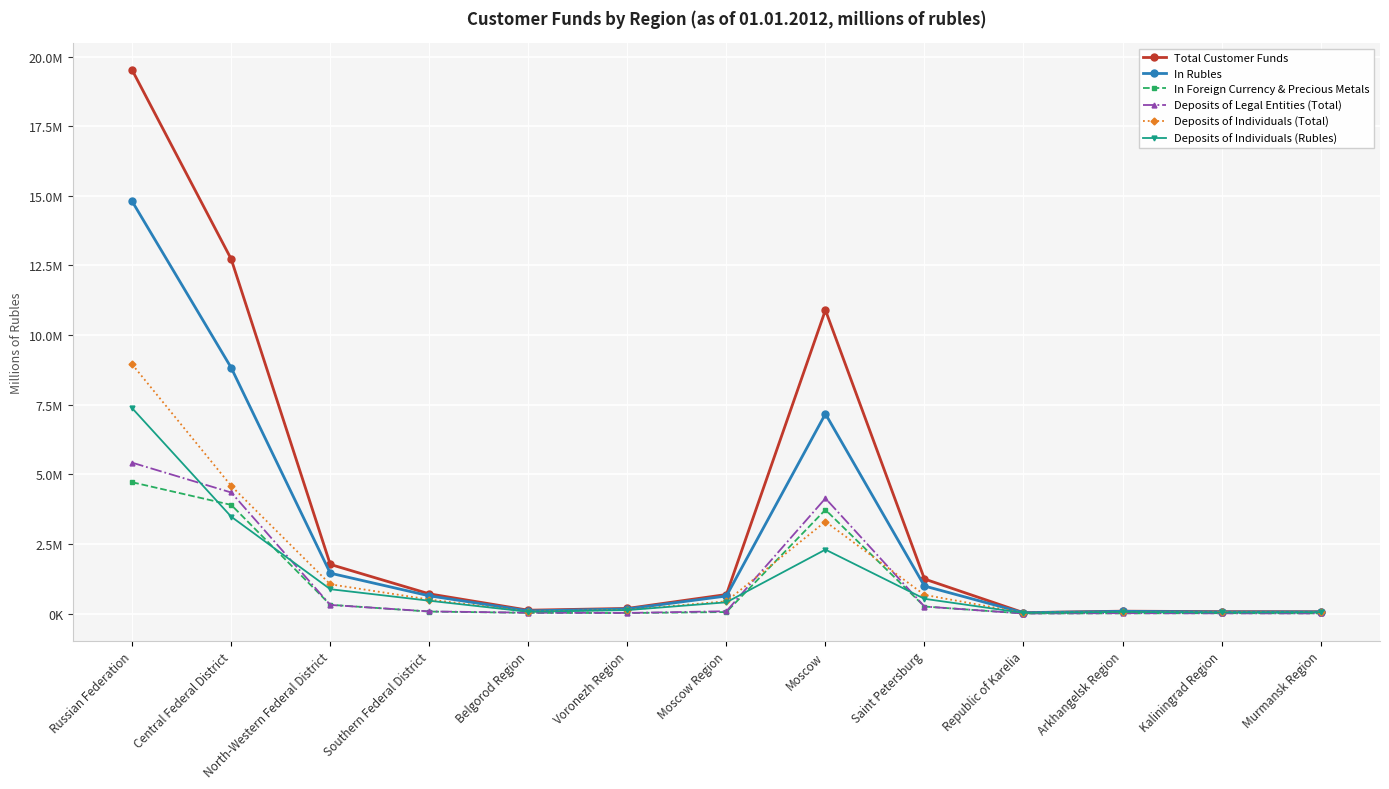

What is the label of the 5th point from the right?

Saint Petersburg